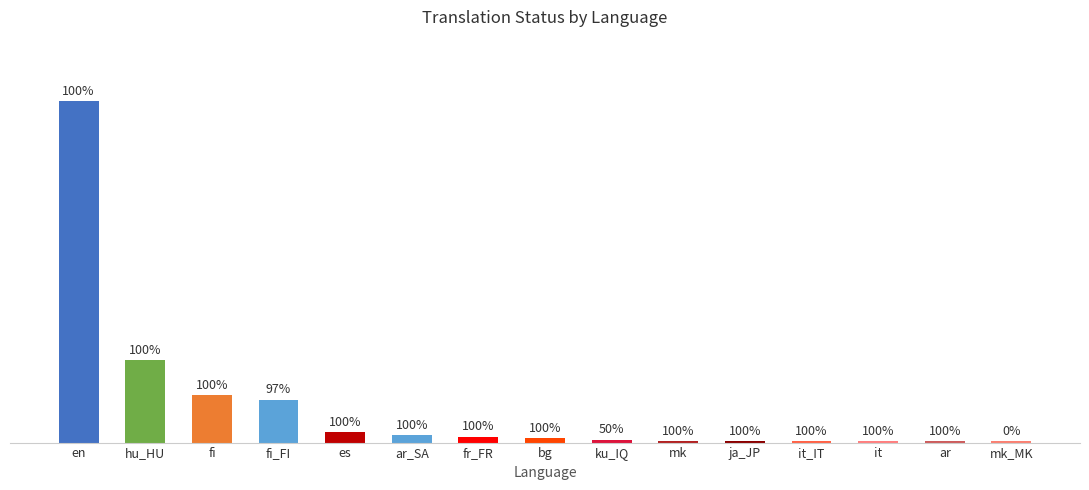

Reading right to left, extract all data points from this chart.

1	1	1	1	1	1	2	3	4	5	7	29	32	56	232